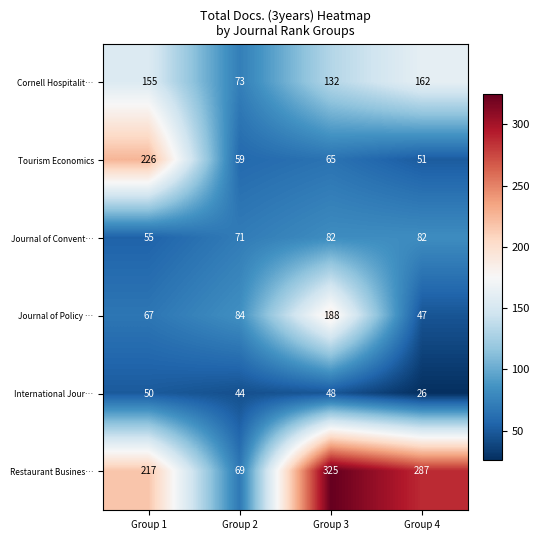

What is the difference between the second highest and minimum values in the Journal of Convent… series?

27